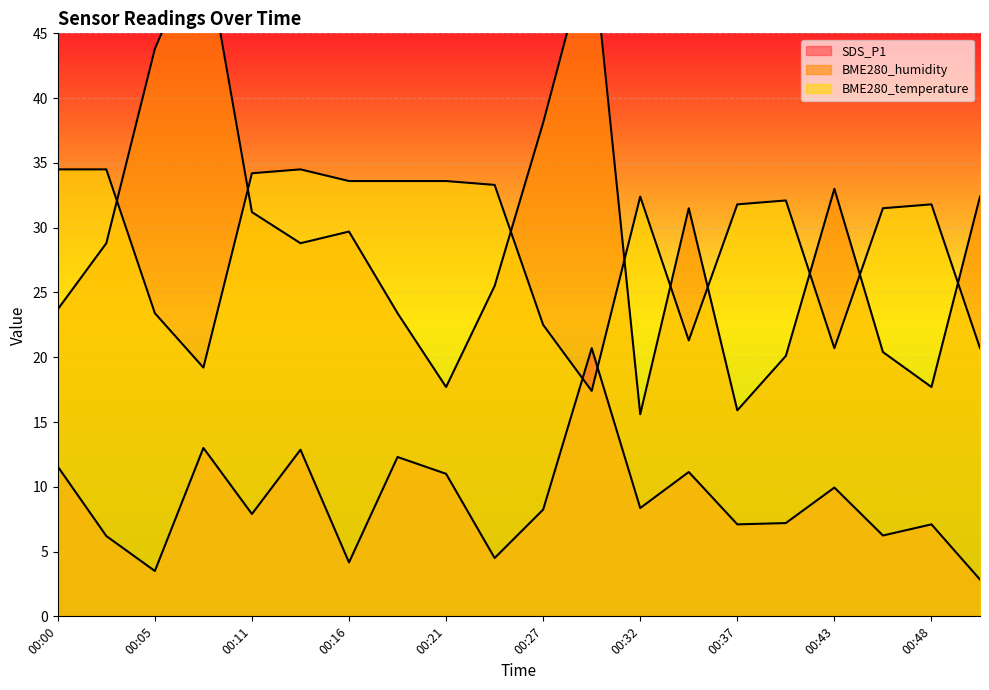

What value does the SDS_P1 series have at 00:48?

7.1